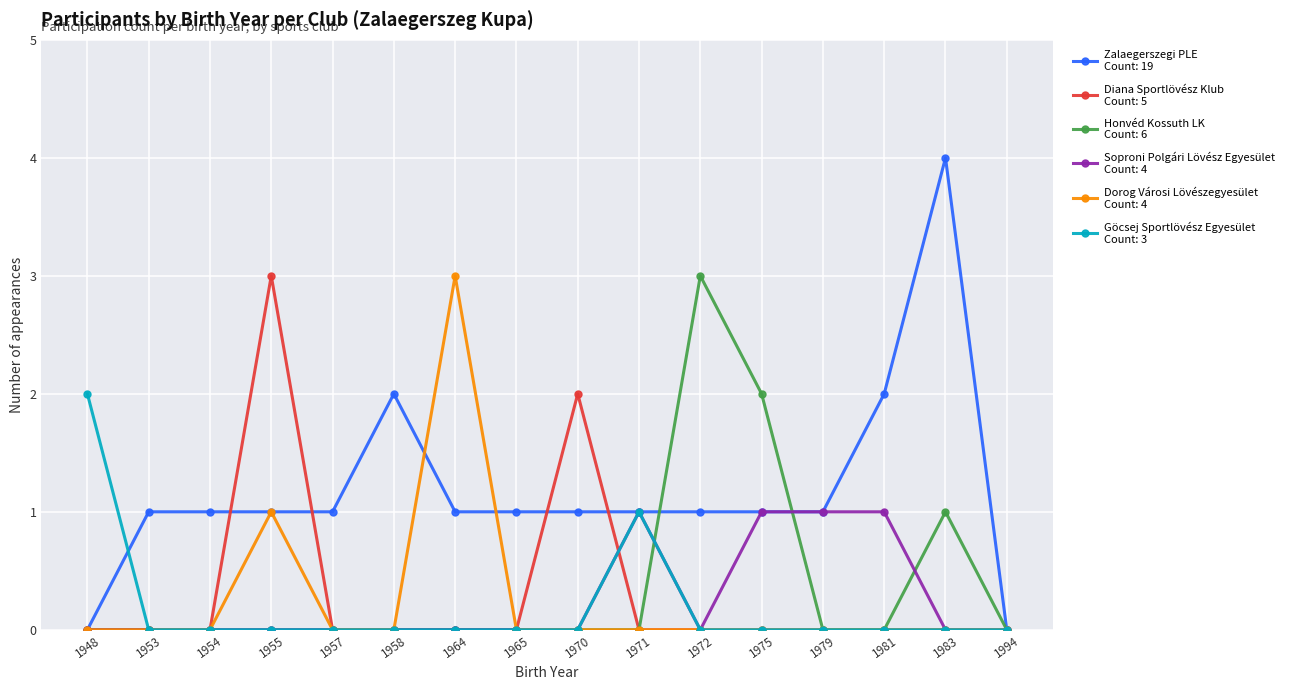

What is the maximum value shown in the chart?

4